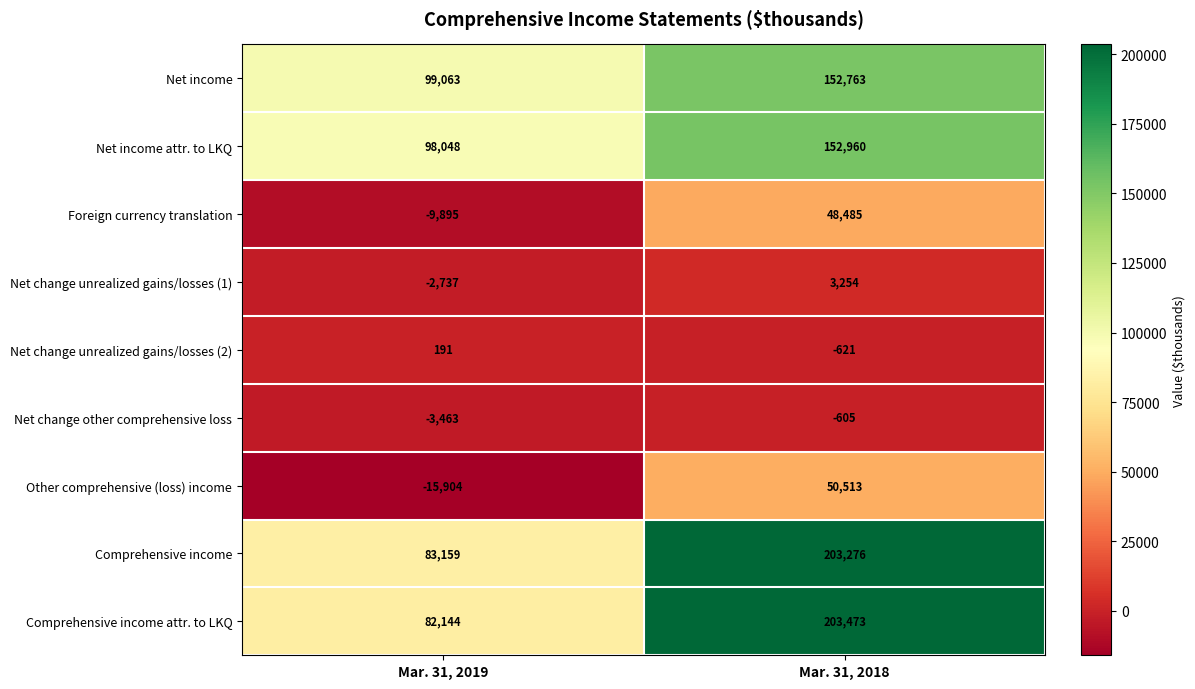

Reading right to left, extract all data points from this chart.

Net income: 152763	99063
Net income attr. to LKQ: 152960	98048
Foreign currency translation: 48485	-9895
Net change unrealized gains/losses (1): 3254	-2737
Net change unrealized gains/losses (2): -621	191
Net change other comprehensive loss: -605	-3463
Other comprehensive (loss) income: 50513	-15904
Comprehensive income: 203276	83159
Comprehensive income attr. to LKQ: 203473	82144